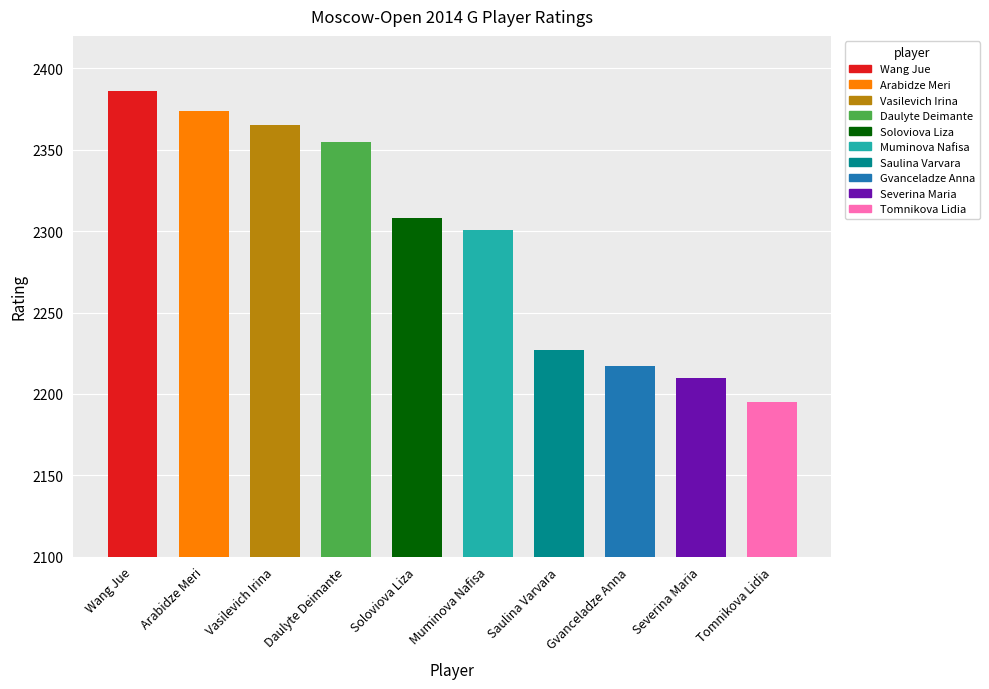

What is the greatest value displayed?

2386